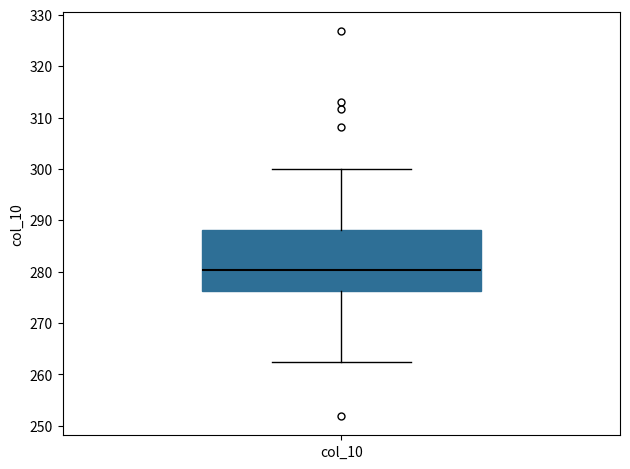

Where is the lower edge of the box for col_10 on the y-axis? The values are not printed on the chart, so give them approximately, as read against the axis.

276